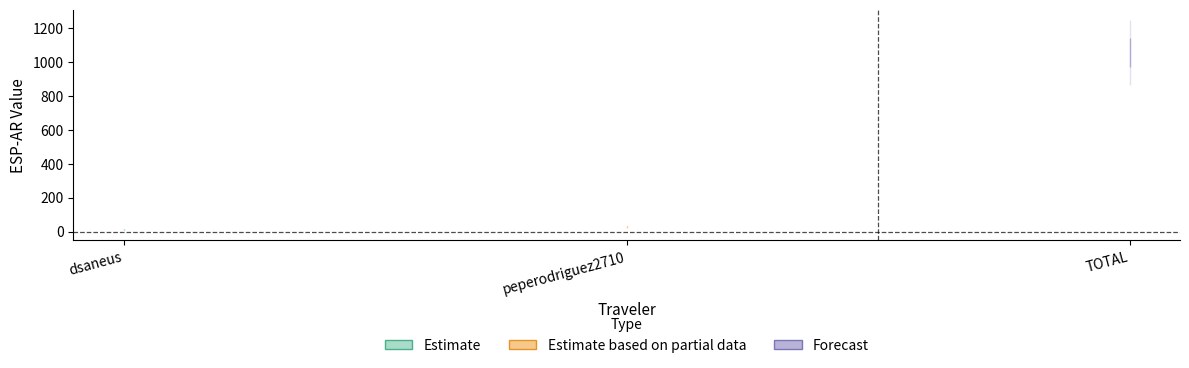

Reading left to right, what are all the values shown in this chart?

11.8	28.5	1055.8